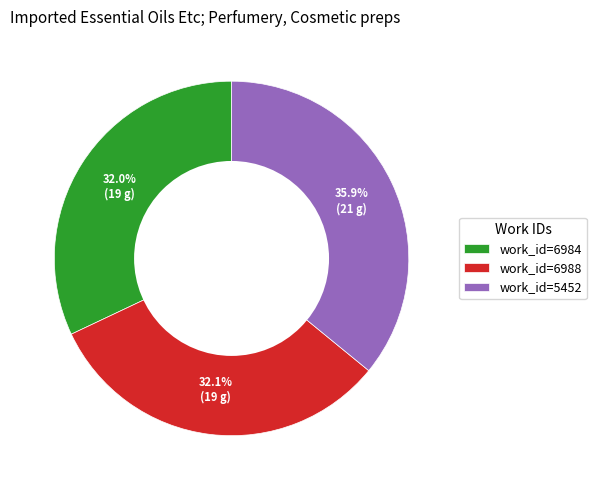

What is the ratio of the value at work_id=6988 to the value at work_id=6984?

1.0